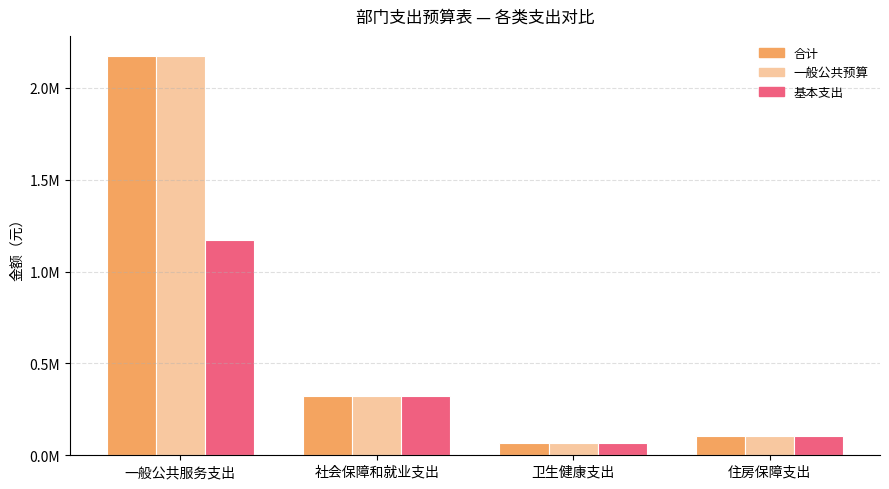

What is the lowest value of the 合计 series?

67778.0